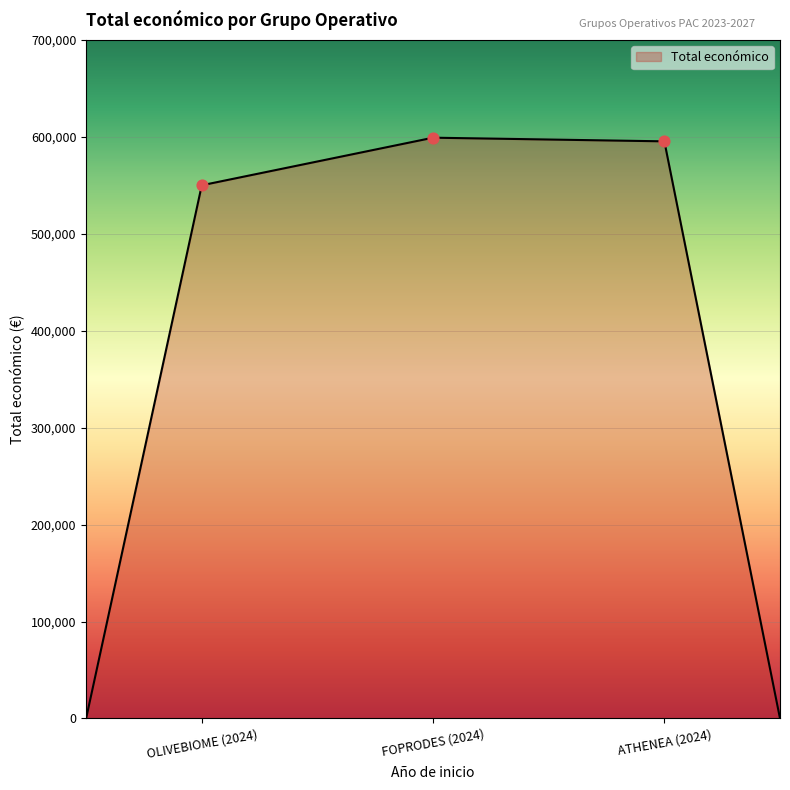

How many interior local peaks (higher than both neighbors) does the data have?

1